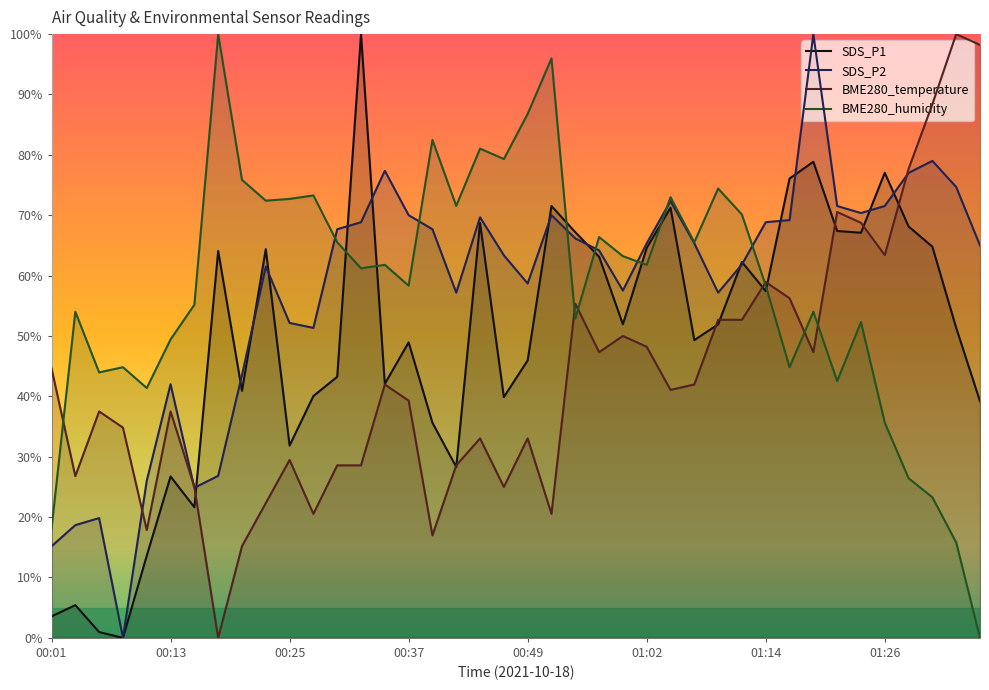

Reading left to right, what are all the values shown in this chart?

SDS_P1: 3.6	5.4	1.0	0.0	13.6	26.7	21.6	64.1	40.9	64.4	31.9	40.1	43.2	100.0	42.1	48.9	35.6	28.3	68.7	39.9	46.0	71.5	67.2	63.1	51.9	64.6	71.2	49.3	51.9	62.3	57.4	76.1	78.9	67.4	67.1	77.0	68.1	64.8	51.3	39.2
SDS_P2: 15.2	18.7	19.8	0.0	26.0	42.0	24.9	26.8	43.5	61.5	52.2	51.3	67.7	68.8	77.4	70.0	67.7	57.2	69.7	63.4	58.7	70.0	66.2	64.2	57.5	65.3	72.3	65.3	57.2	61.8	68.8	69.2	100.0	71.5	70.4	71.5	77.0	79.0	74.7	65.0
BME280_temperature: 44.6	26.8	37.5	34.8	17.9	37.5	25.0	0.0	15.2	22.3	29.5	20.5	28.6	28.6	42.0	39.3	17.0	28.6	33.0	25.0	33.0	20.5	55.4	47.3	50.0	48.2	41.1	42.0	52.7	52.7	58.9	56.2	47.3	70.5	68.7	63.4	77.7	88.4	100.0	98.2
BME280_humidity: 18.1	54.0	44.0	44.8	41.4	49.4	55.2	100.0	75.9	72.4	72.7	73.3	65.5	61.2	61.8	58.3	82.5	71.6	81.0	79.3	86.8	96.0	52.9	66.4	63.2	61.8	73.0	65.5	74.4	70.1	58.3	44.8	54.0	42.5	52.3	35.6	26.4	23.3	15.8	0.0